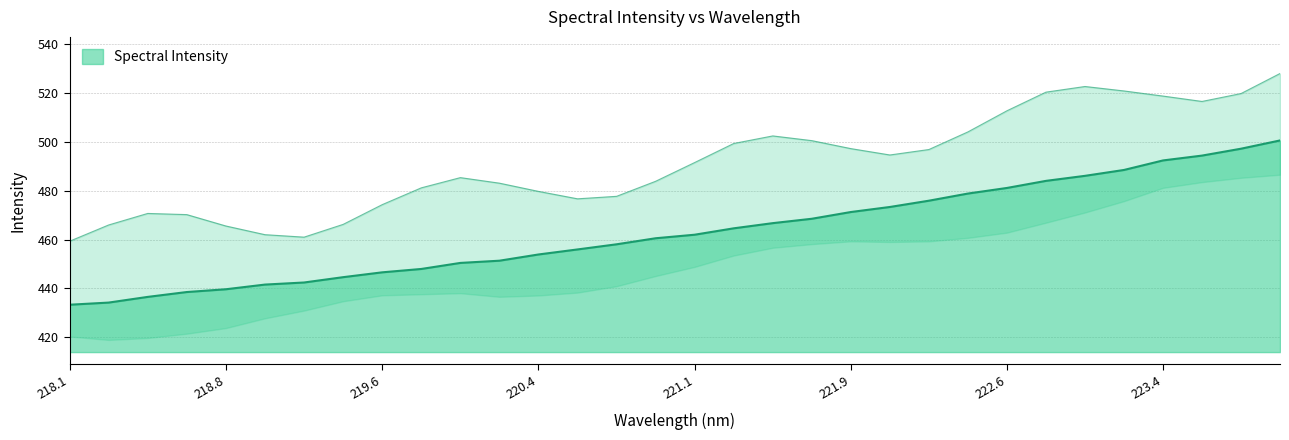

What is the sum of the values at 219.9712 and 218.2508?

884.6